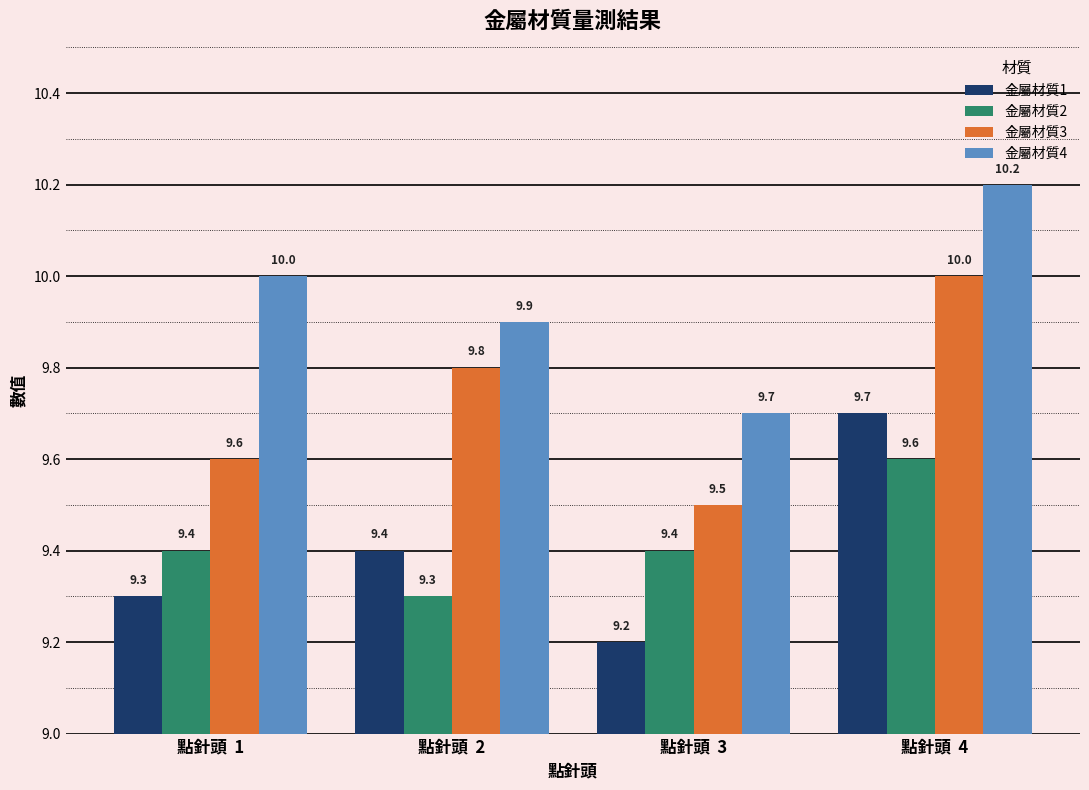

How many groups of bars are there?

4